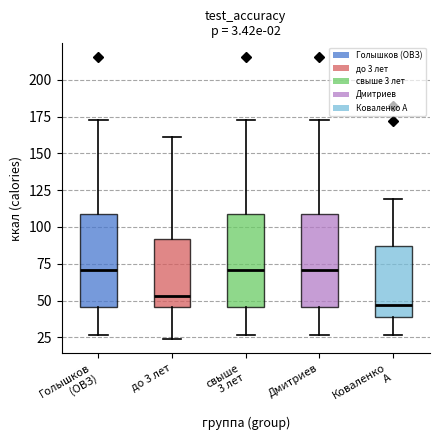

Which box's median line is the lowest?

Коваленко А